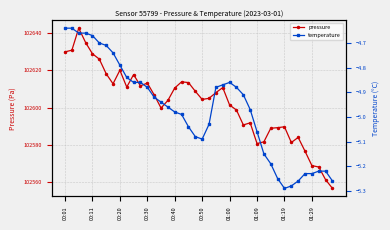

True or false: pressure and temperature intersect in this chart.

False